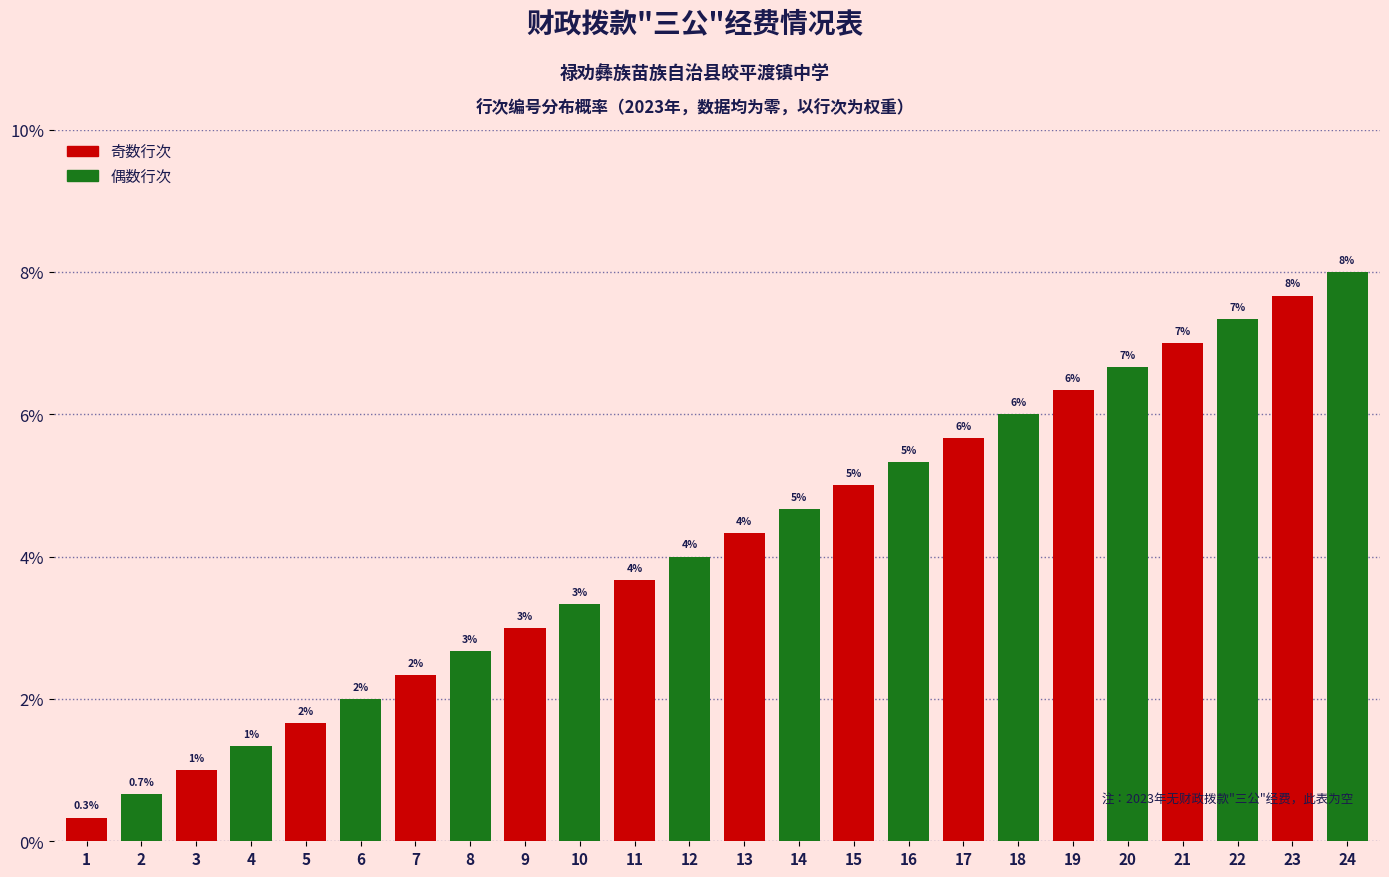

What is the value of the 6th bar from the left?

2.0